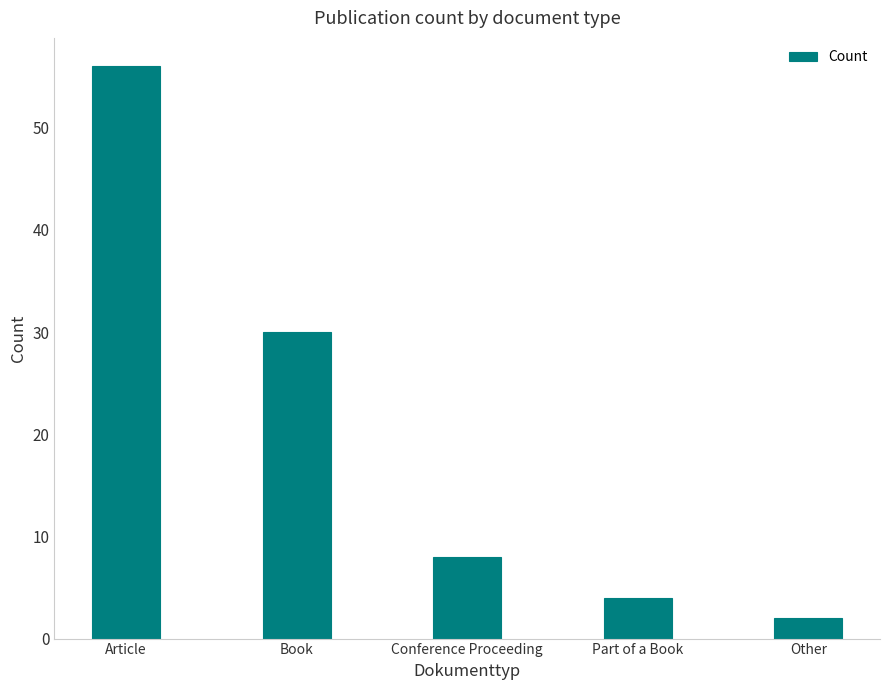

Where does the data first go above 8?

Article